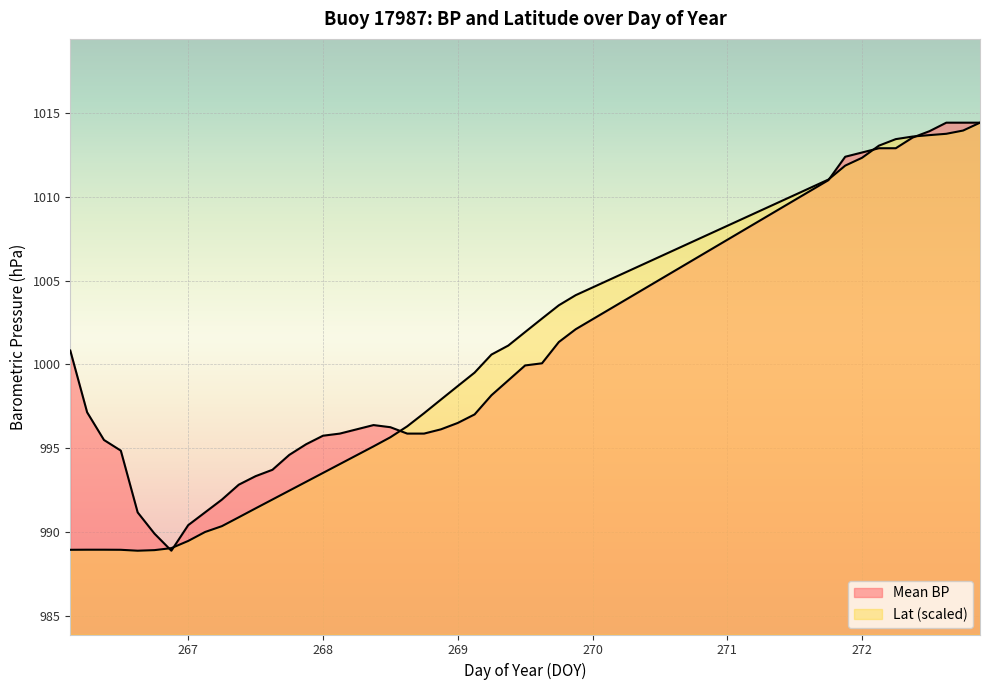

At which category is the sum across all series the highest?

272.875